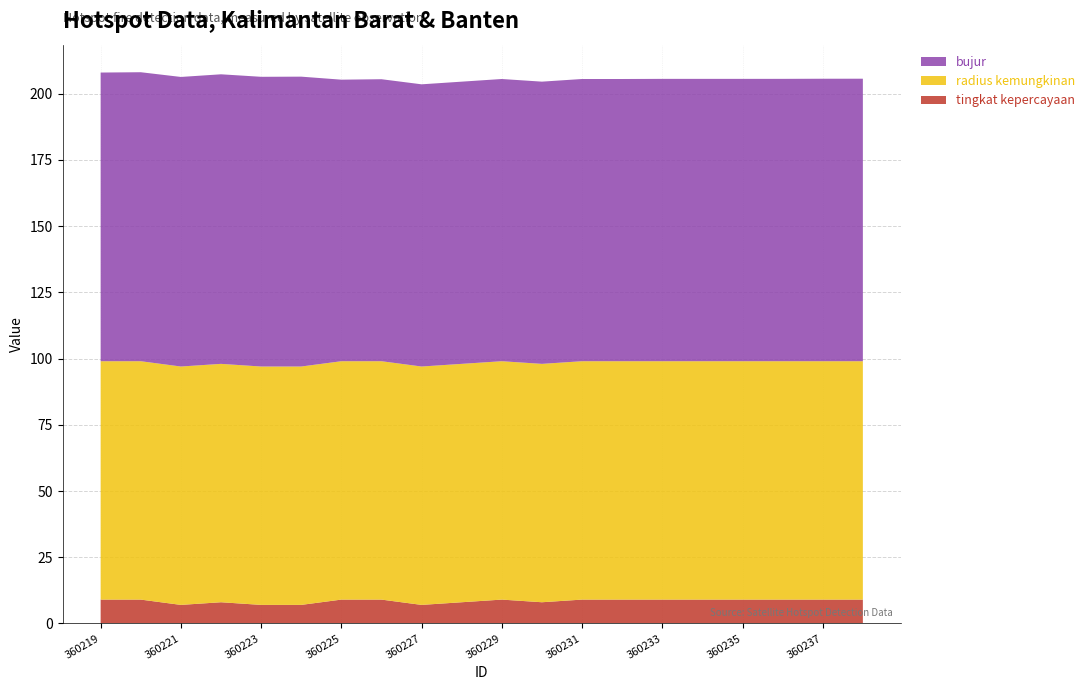

Reading right to left, list all the values displayed in this chart.

tingkat kepercayaan: 360238=9.0	360237=9.0	360236=9.0	360235=9.0	360234=9.0	360233=9.0	360232=9.0	360231=9.0	360230=8.0	360229=9.0	360228=8.0	360227=7.0	360226=9.0	360225=9.0	360224=7.0	360223=7.0	360222=8.0	360221=7.0	360220=9.0	360219=9.0
radius kemungkinan: 360238=90.0	360237=90.0	360236=90.0	360235=90.0	360234=90.0	360233=90.0	360232=90.0	360231=90.0	360230=90.0	360229=90.0	360228=90.0	360227=90.0	360226=90.0	360225=90.0	360224=90.0	360223=90.0	360222=90.0	360221=90.0	360220=90.0	360219=90.0
bujur: 360238=106.7	360237=106.6	360236=106.6	360235=106.6	360234=106.6	360233=106.6	360232=106.5	360231=106.5	360230=106.5	360229=106.5	360228=106.5	360227=106.5	360226=106.5	360225=106.3	360224=109.4	360223=109.4	360222=109.3	360221=109.3	360220=109.1	360219=109.0